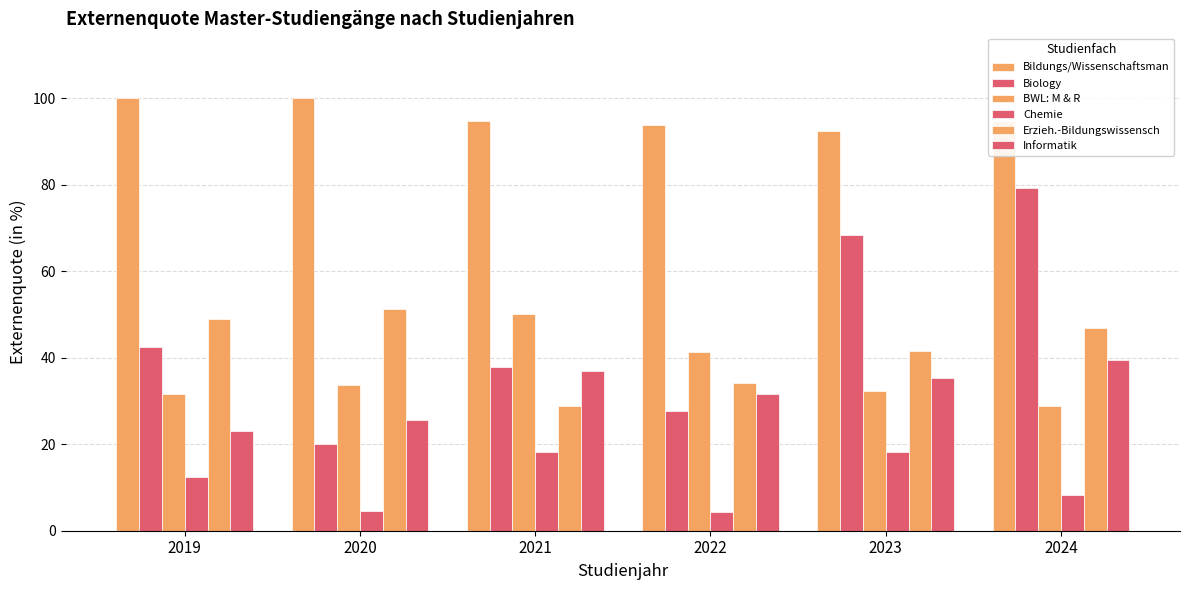

The value of Informatik at 2021 is 22.8. True or false?

False